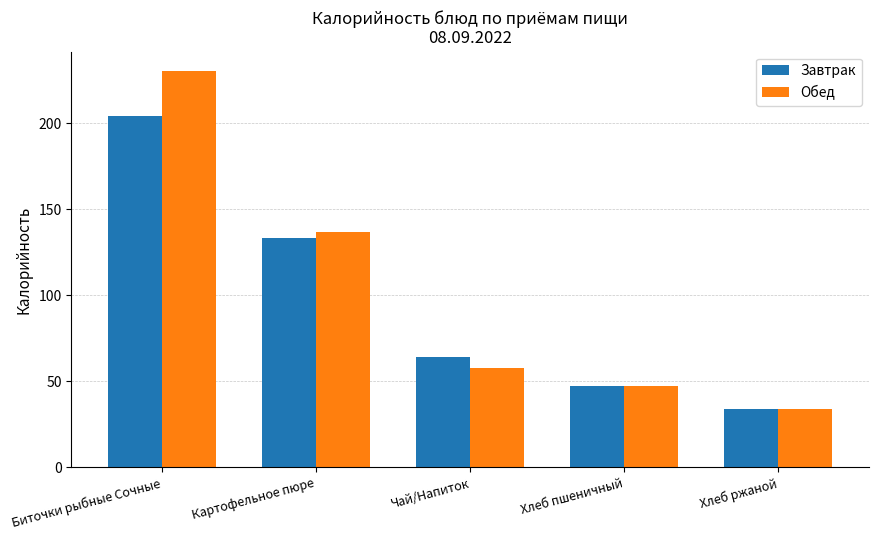

How many series are shown in this chart?

2